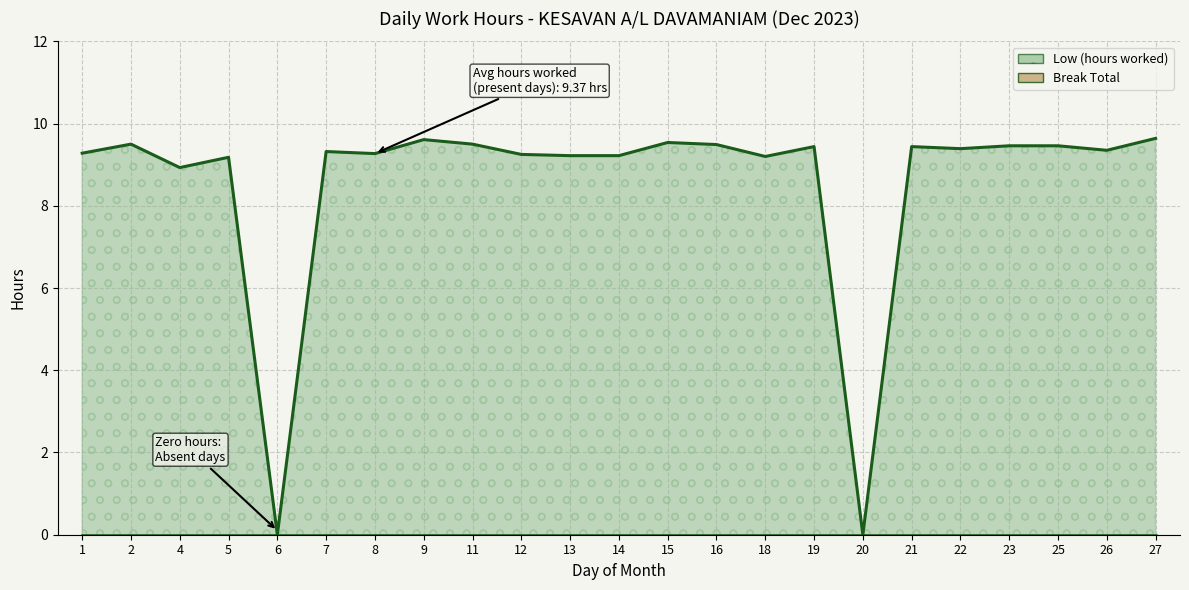

Reading left to right, extract all data points from this chart.

9.3	9.5	8.9	9.2	0.0	9.3	9.3	9.6	9.5	9.2	9.2	9.2	9.5	9.5	9.2	9.4	0.0	9.4	9.4	9.5	9.5	9.3	9.6